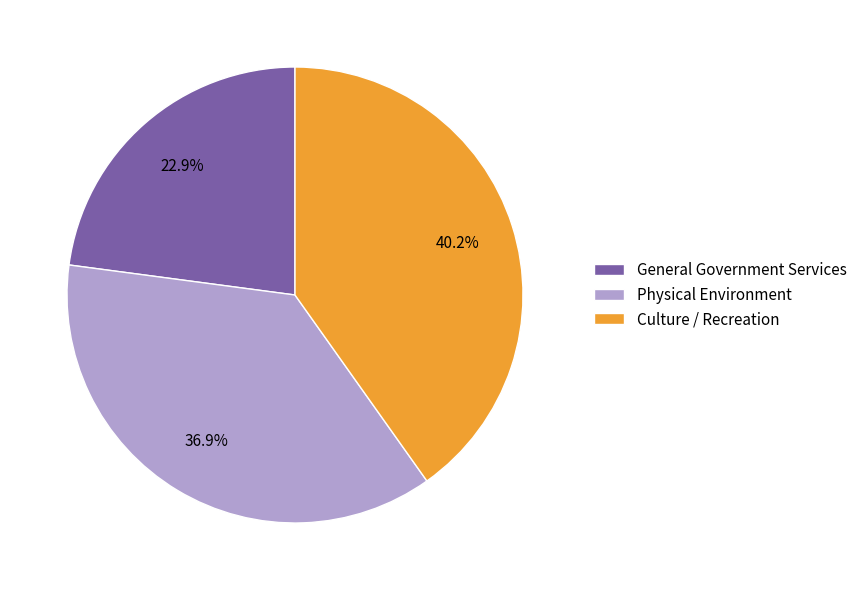

Which category has the smallest portion of the pie?

General Government Services